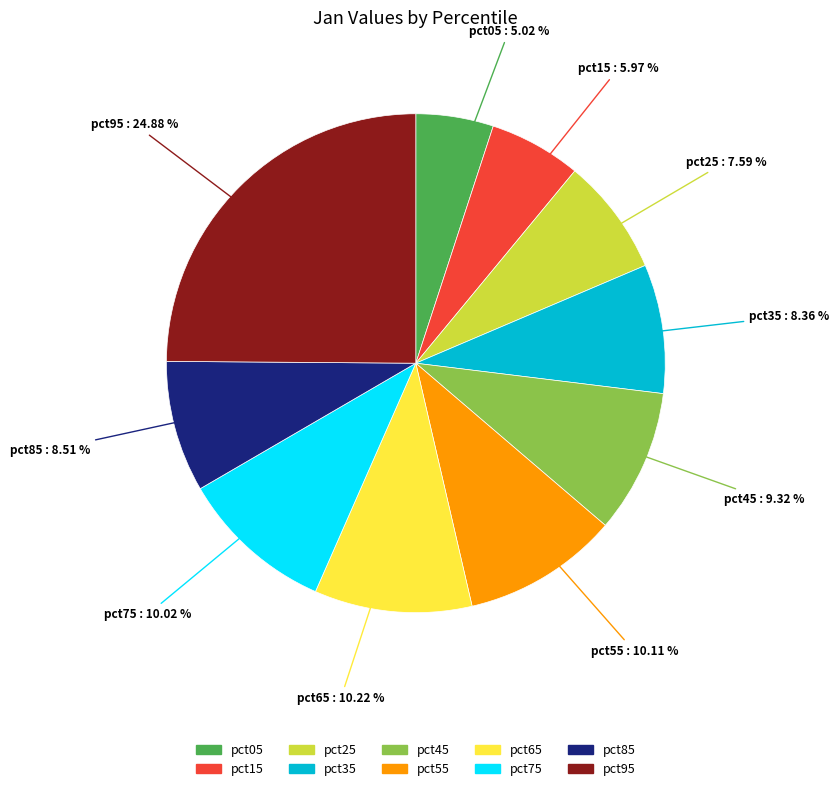

How many segments does this pie chart have?

10